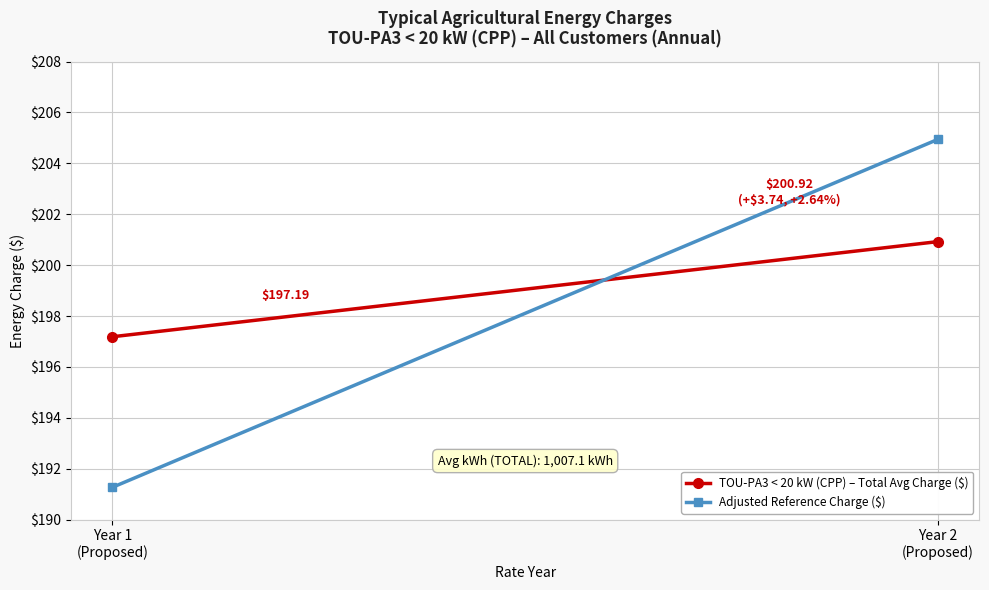

What is the sum of all Adjusted Reference Charge ($) values?

396.2